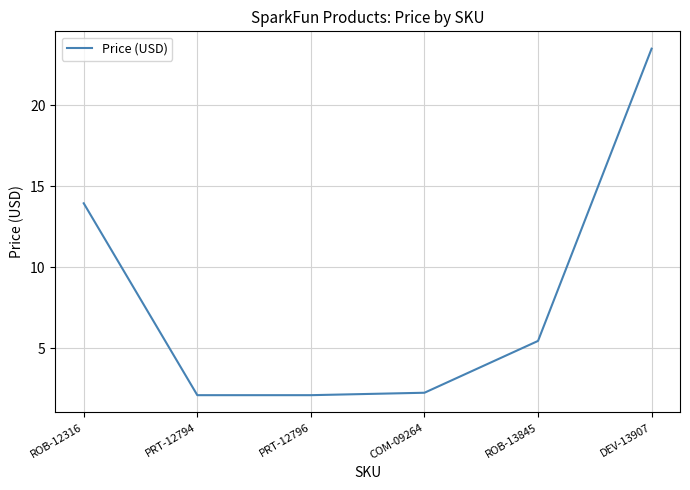

True or false: the data has more than 1 interior local peaks.

False